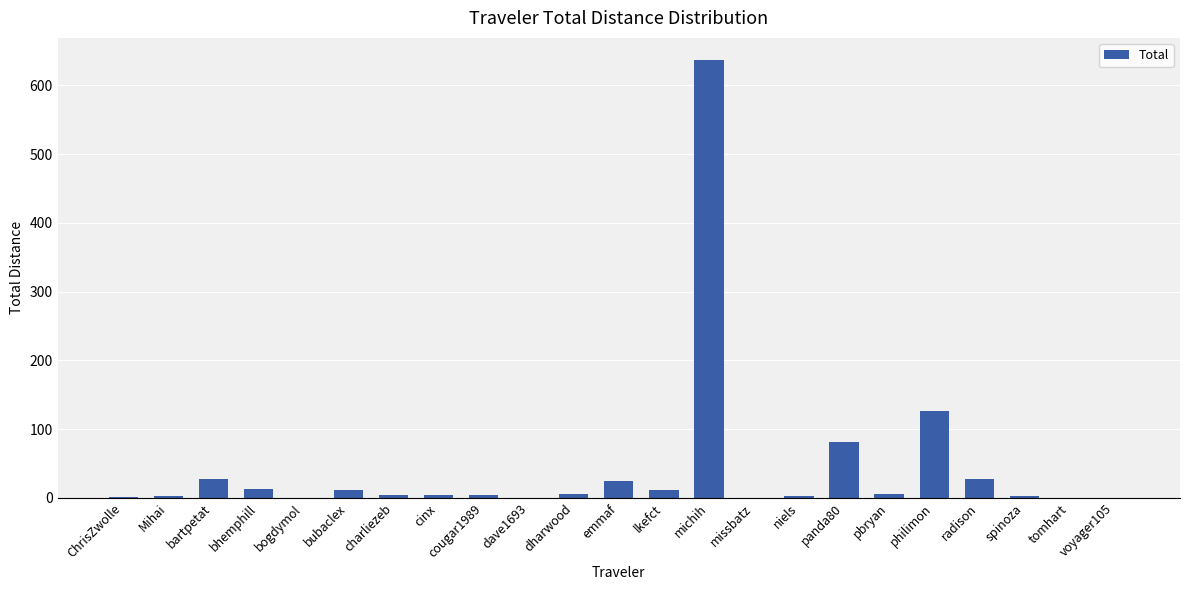

At which label is the value closest to 318?

philimon